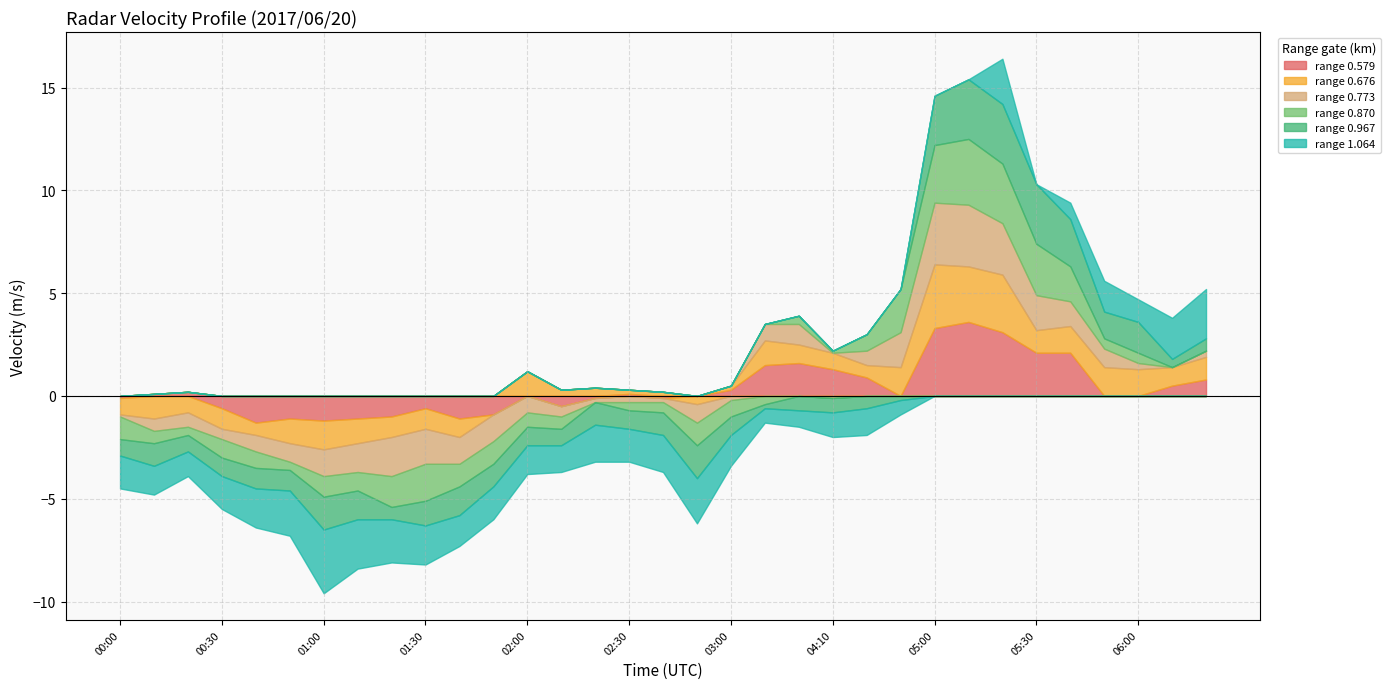

Between 01:30 and 06:00, which series saw the biggest shift?

1.064